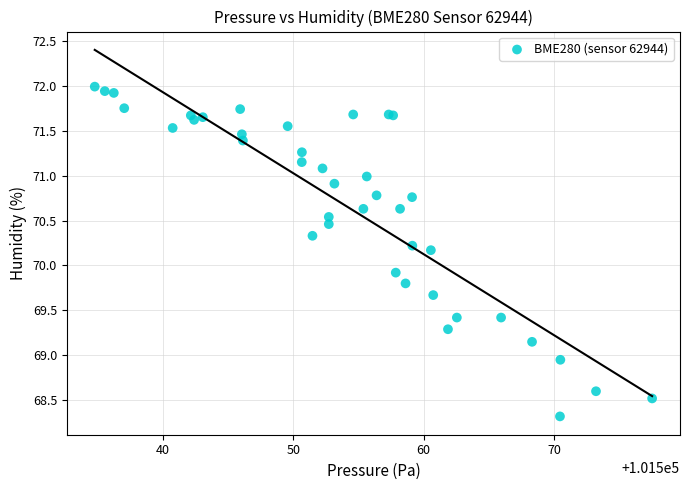

What Y value in the scatter plot is closest to 70?

69.9